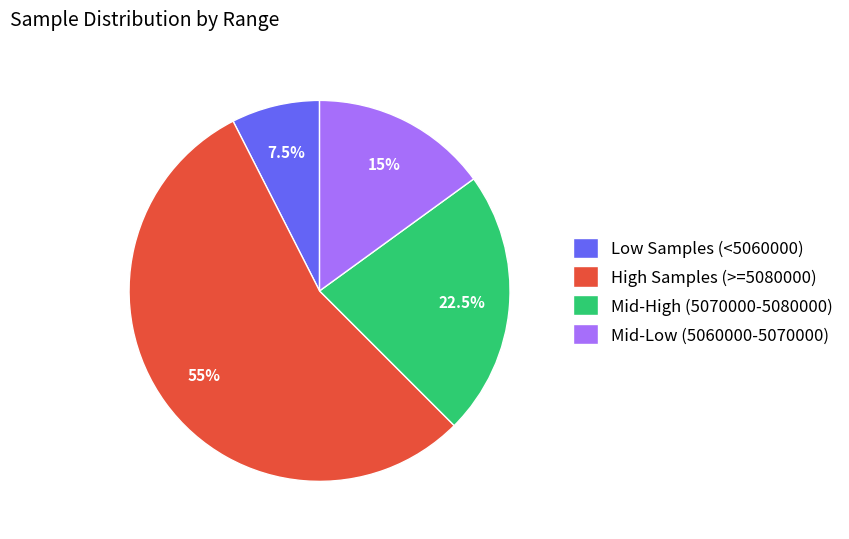

Is there a majority slice in this chart?

Yes